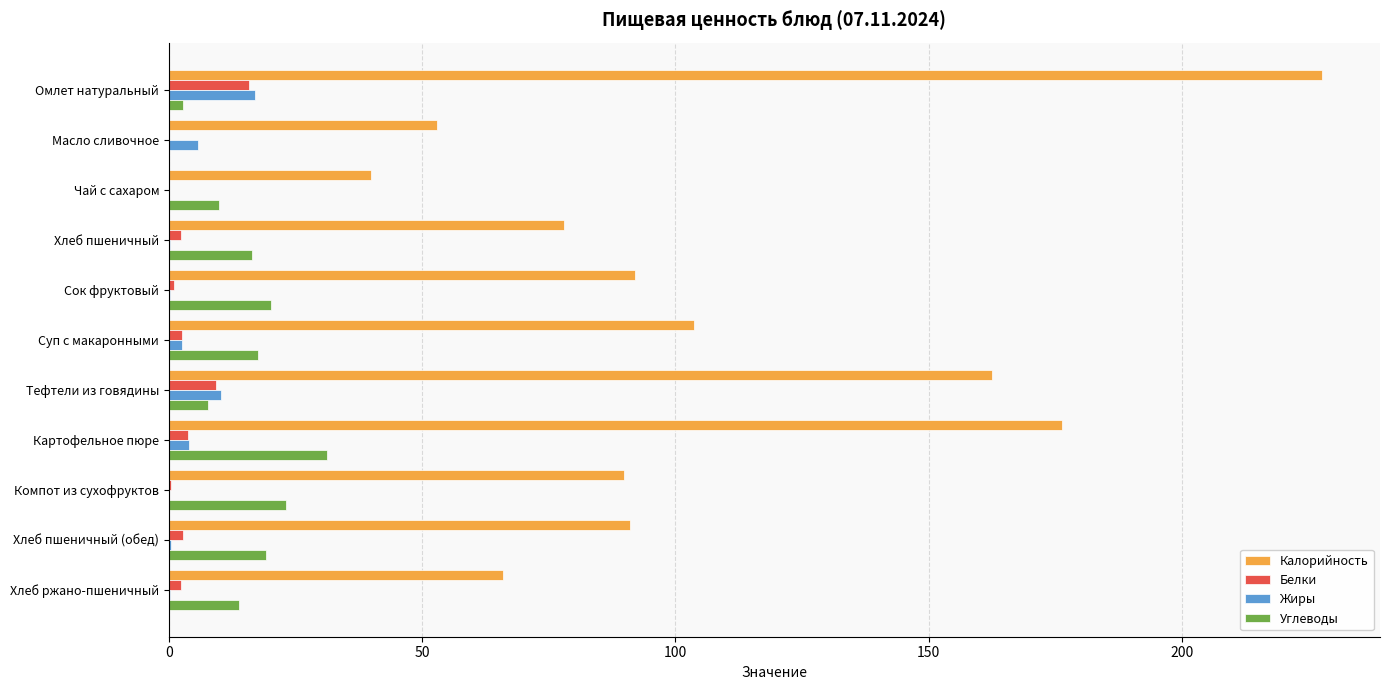

Between Омлет натуральный and Компот из сухофруктов, which series saw the biggest shift?

Калорийность